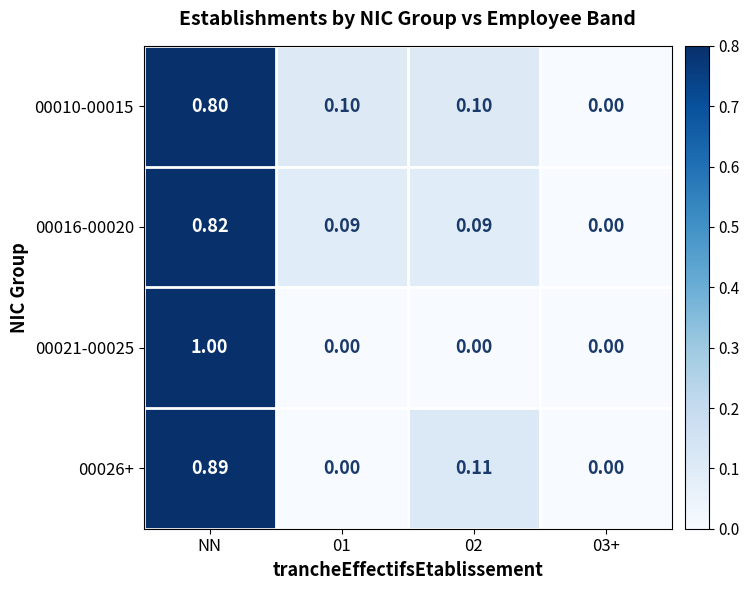

Is the value of 00021-00025 at NN greater than the value of 00010-00015 at NN?

Yes